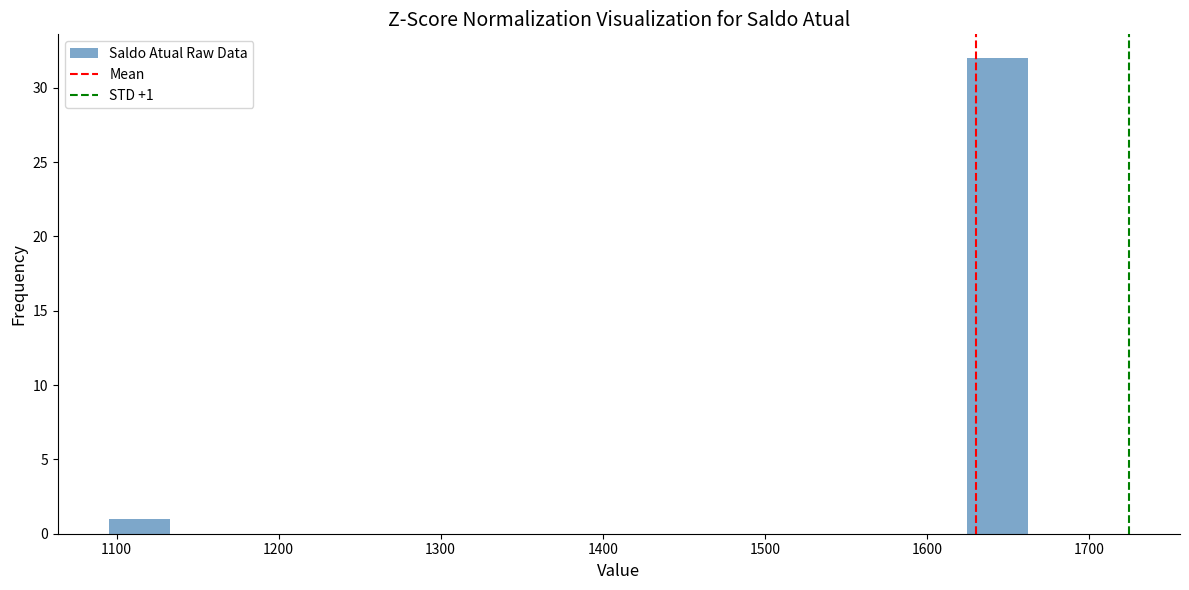

Around what value on the x-axis is the tallest bar? Give the approximate position of its centre, as read against the axis.

1640